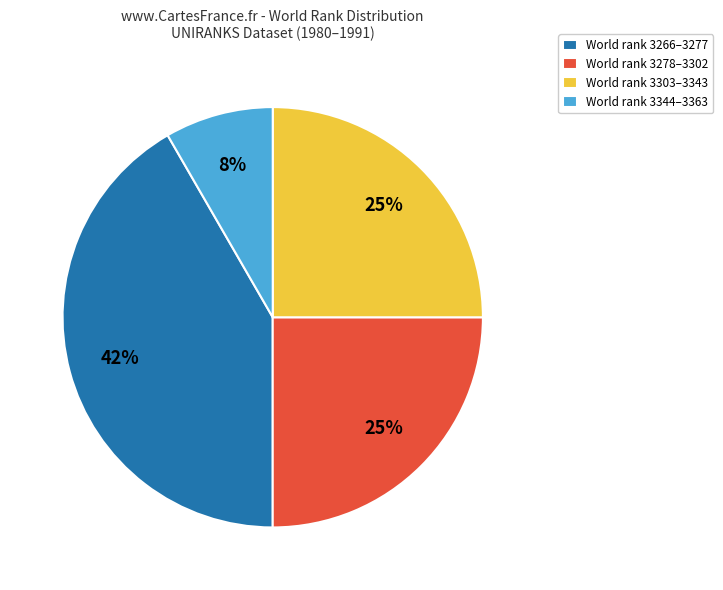

Count the number of slices in the pie.

4